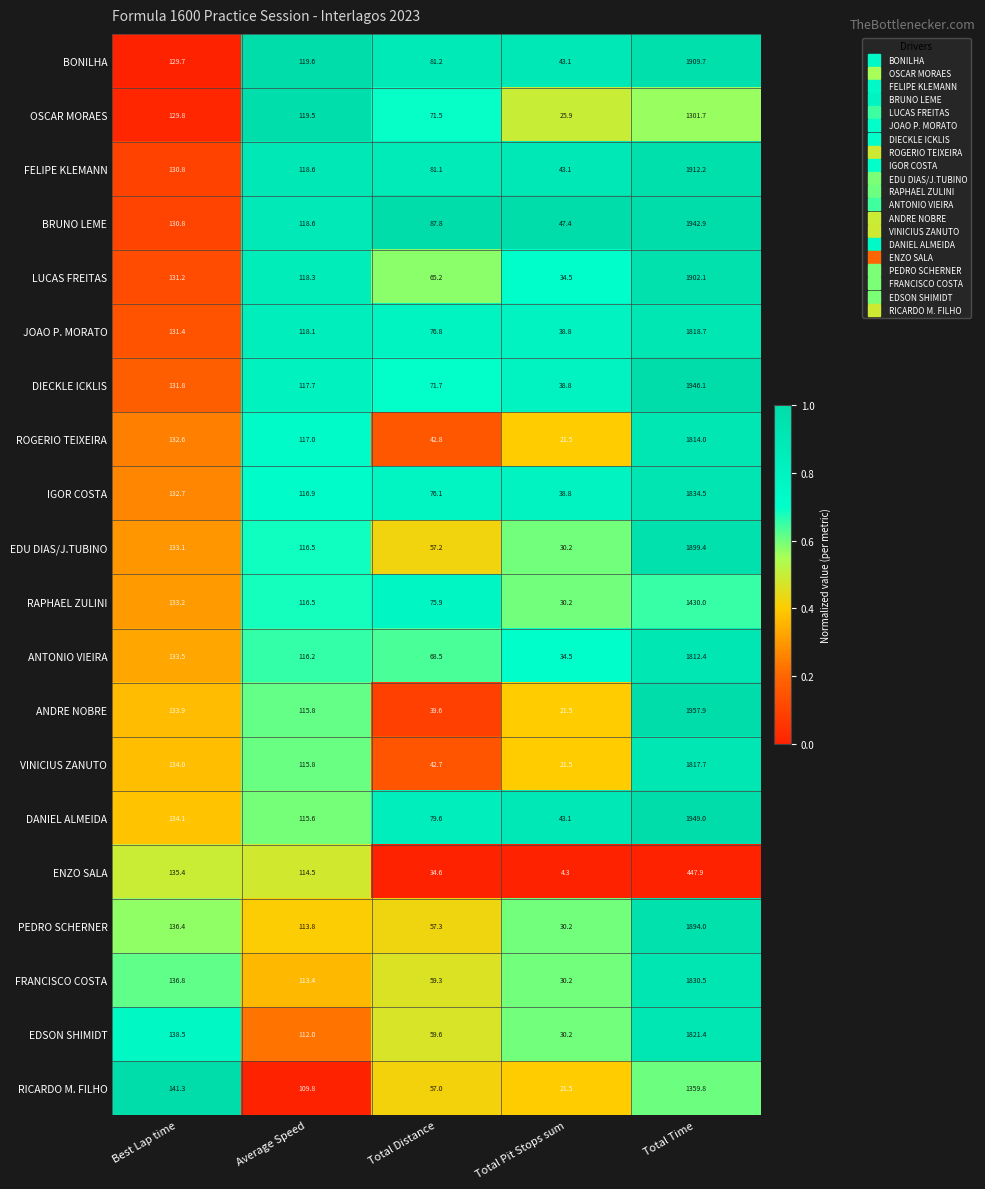

What is the sum of the VINICIUS ZANUTO values at Total Time and Total Distance?

1860.4